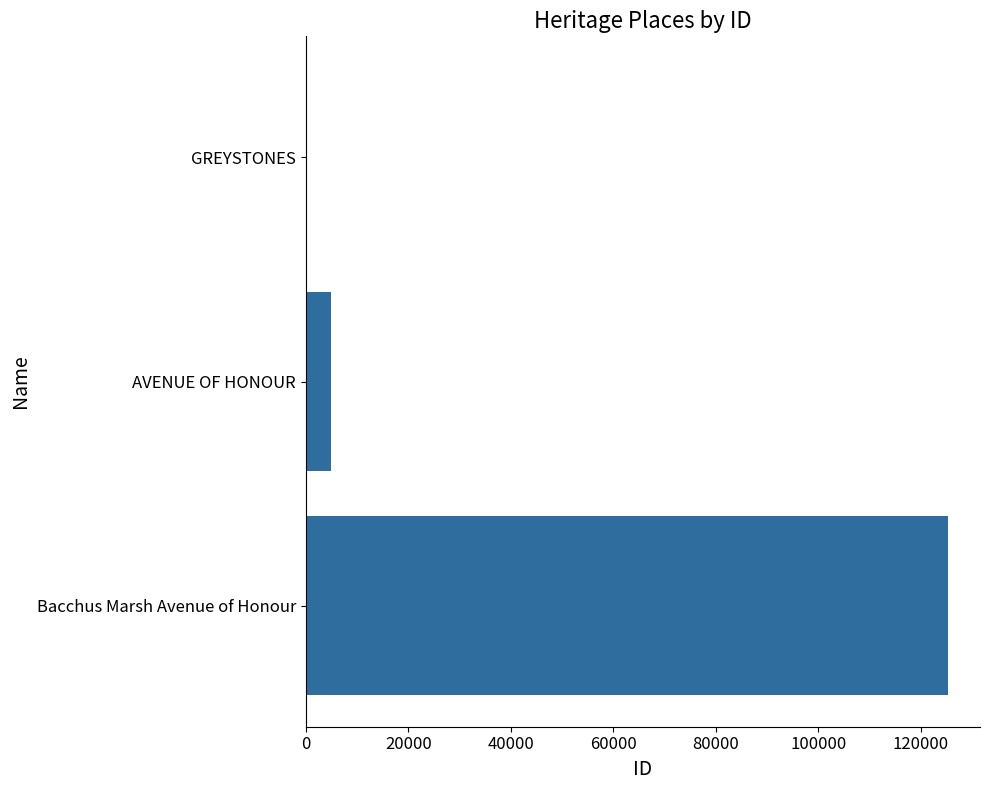

Where is the data nearest to the value 62680?

AVENUE OF HONOUR